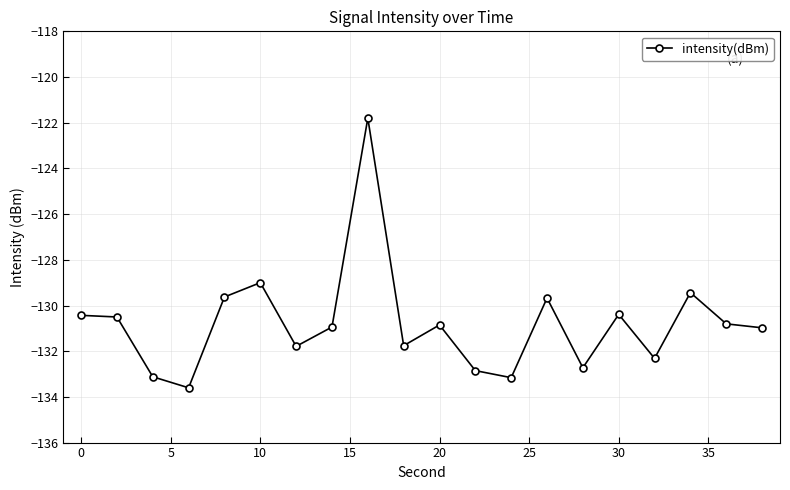

True or false: there are more than 2 points higher than both neighbors.

True